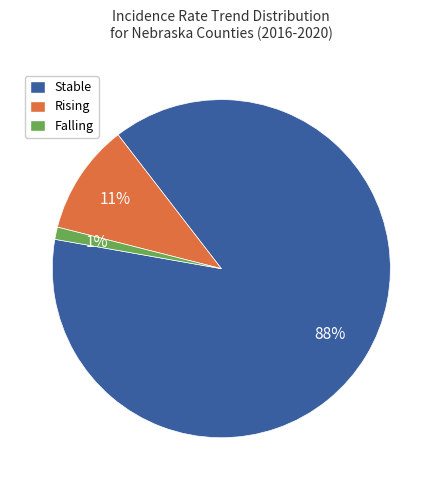

Is there a majority slice in this chart?

Yes